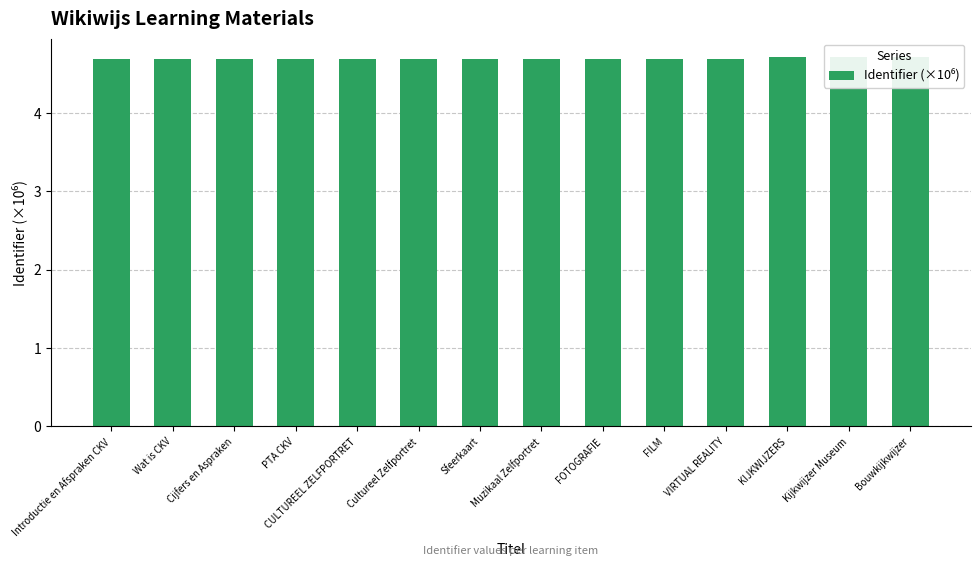

How many data points does each series have?

14